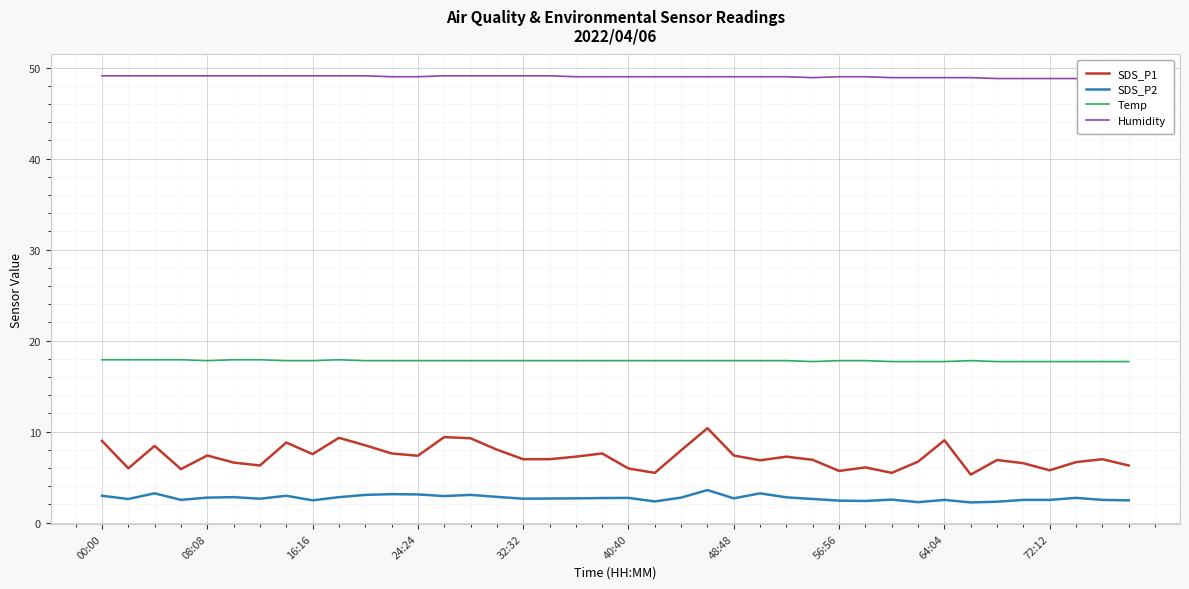

True or false: SDS_P1 and SDS_P2 intersect in this chart.

False